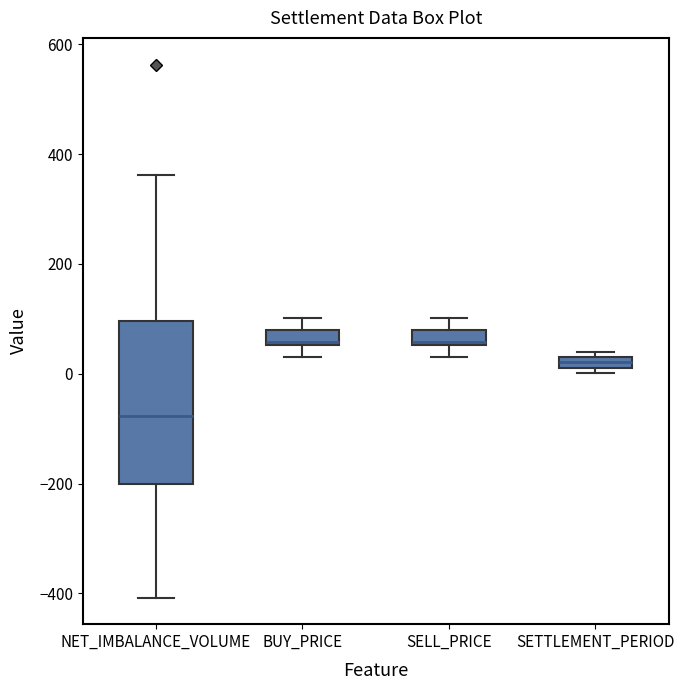

Where is the lower edge of the box for SETTLEMENT_PERIOD on the y-axis? The values are not printed on the chart, so give them approximately, as read against the axis.

20